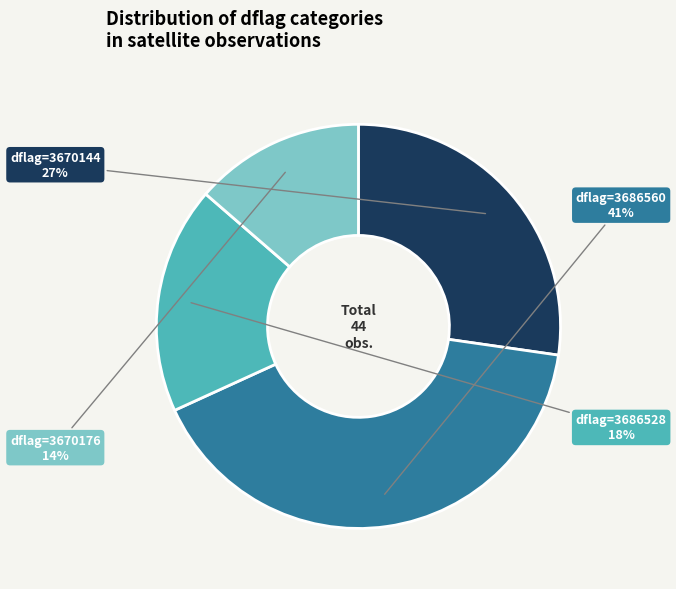

Is there any slice that represents more than half of the pie?

No